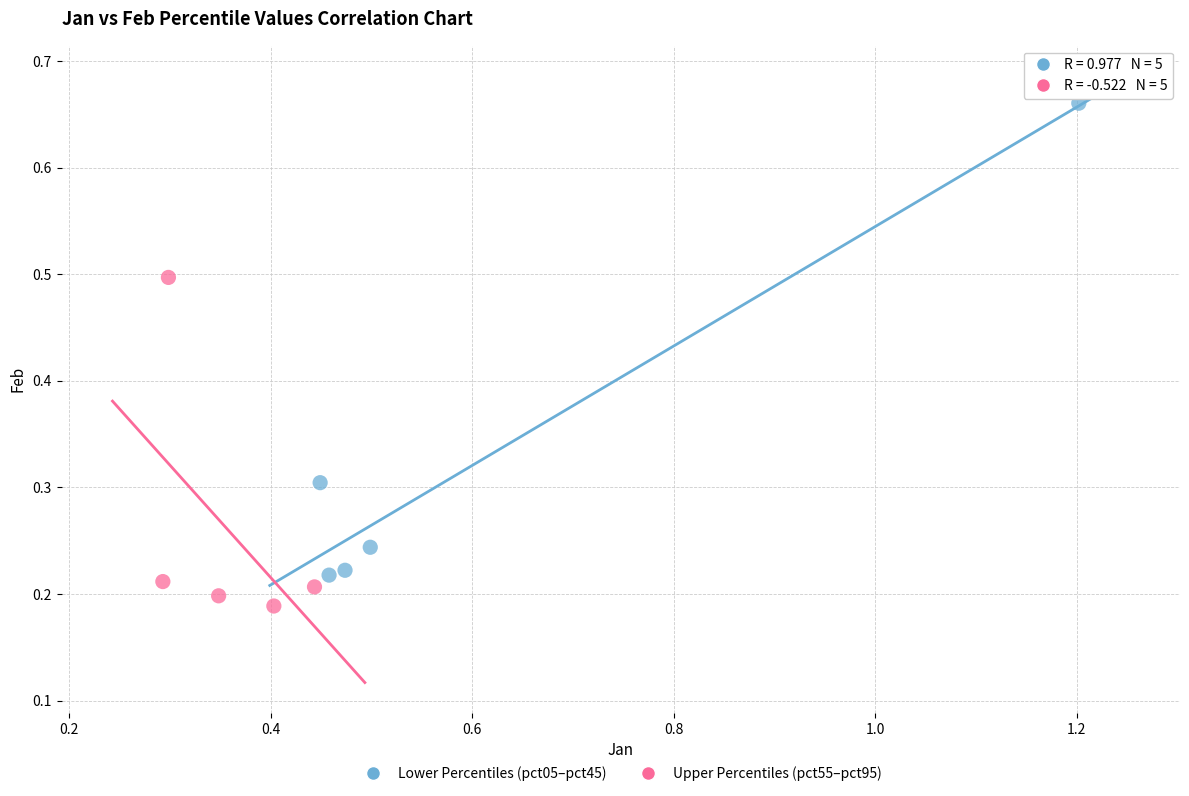

Which series has the widest spread of Y values?

Lower Percentiles (pct05–pct45)